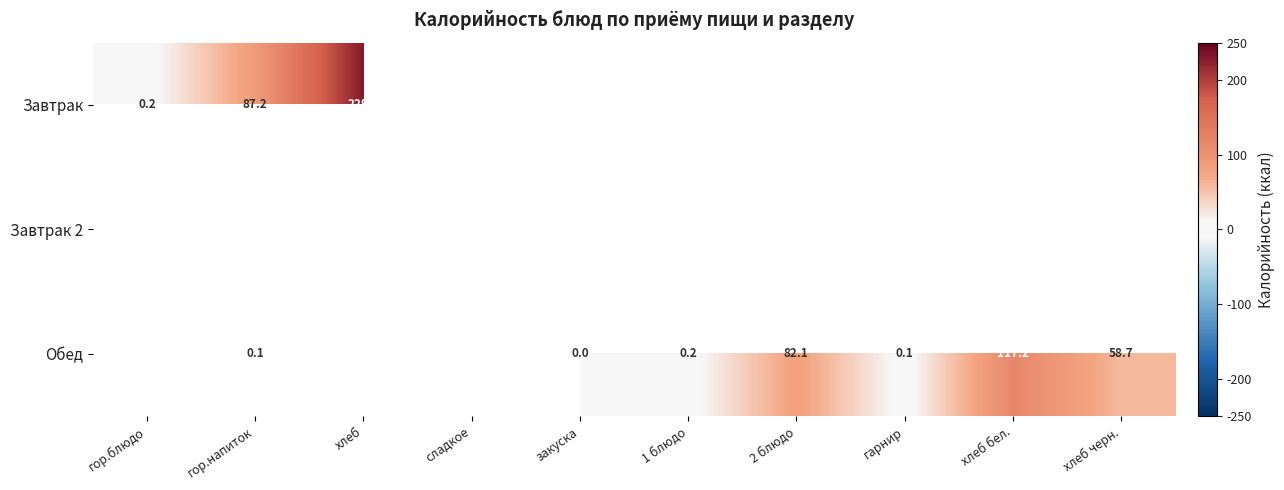

What is the sum of the Обед values at гарнир and хлеб бел.?

117.3